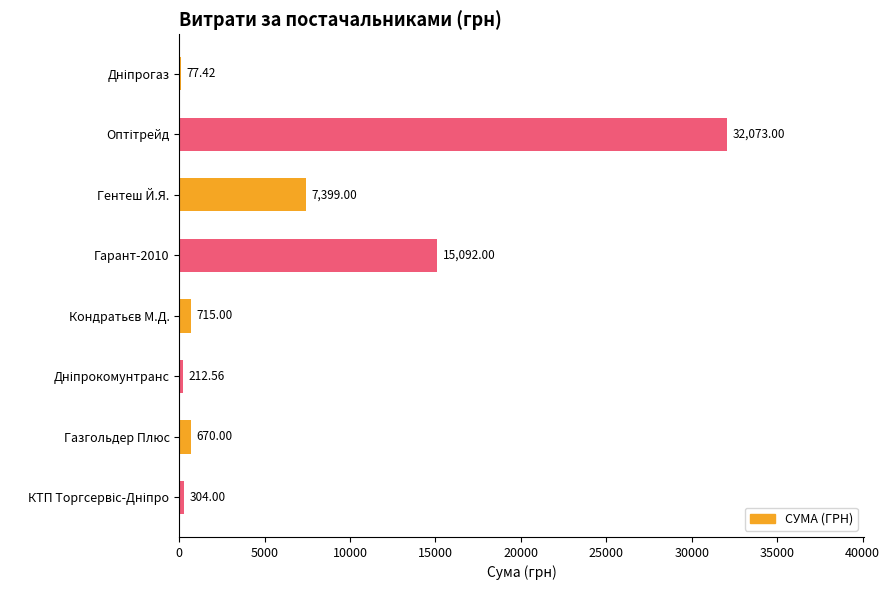

What is the ratio of the value at Гарант-2010 to the value at Гентеш Й.Я.?

2.0